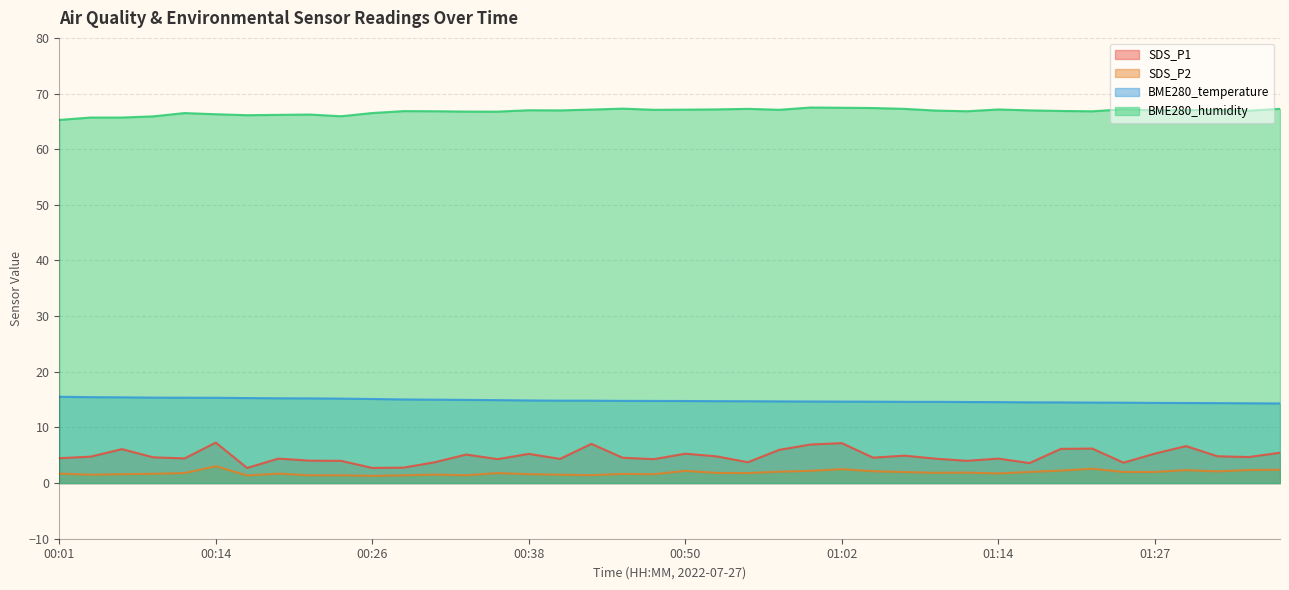

What is the sum of all SDS_P1 values?

193.7